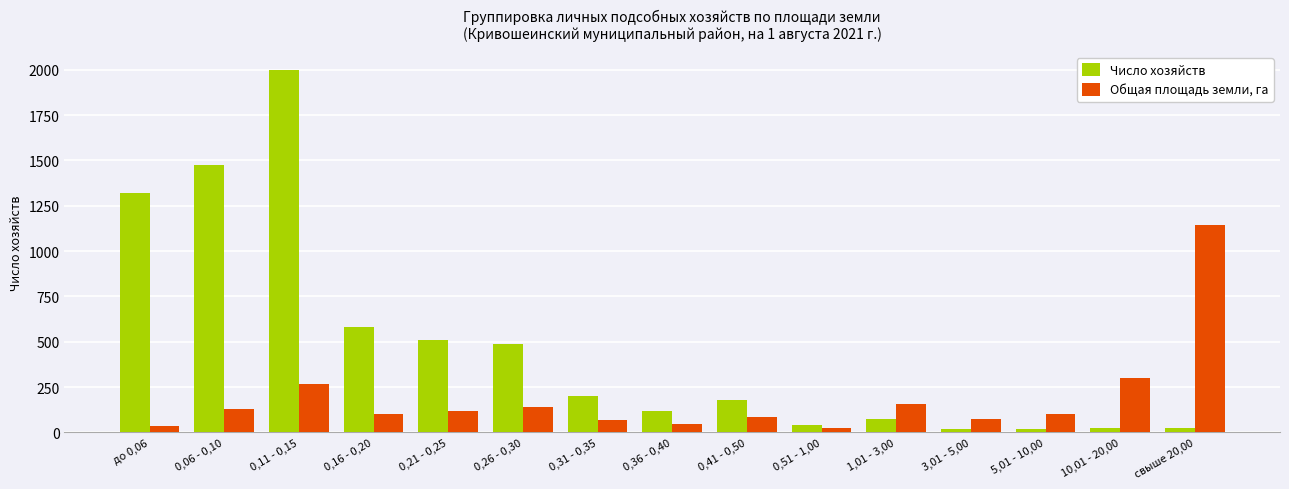

What is the difference between the highest and lowest values at 0,11 - 0,15?

1729.6